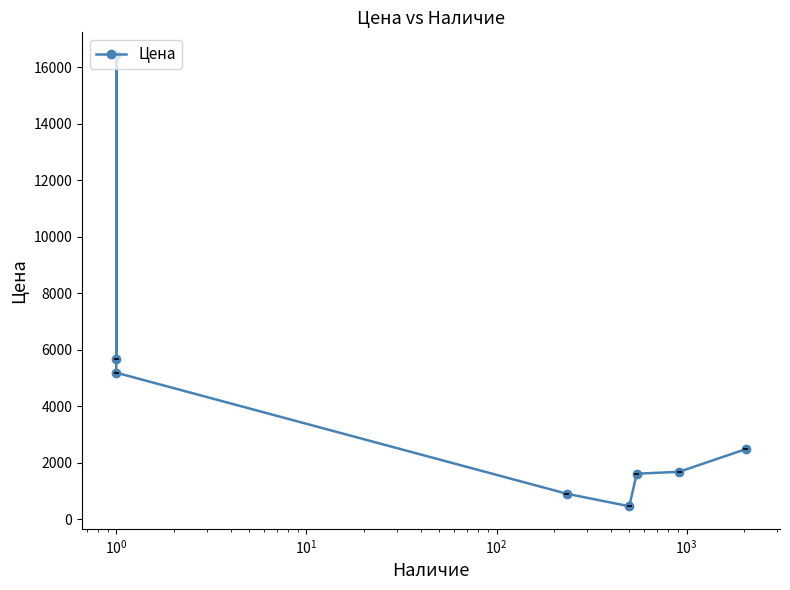

What is the minimum value shown in the chart?

462.9